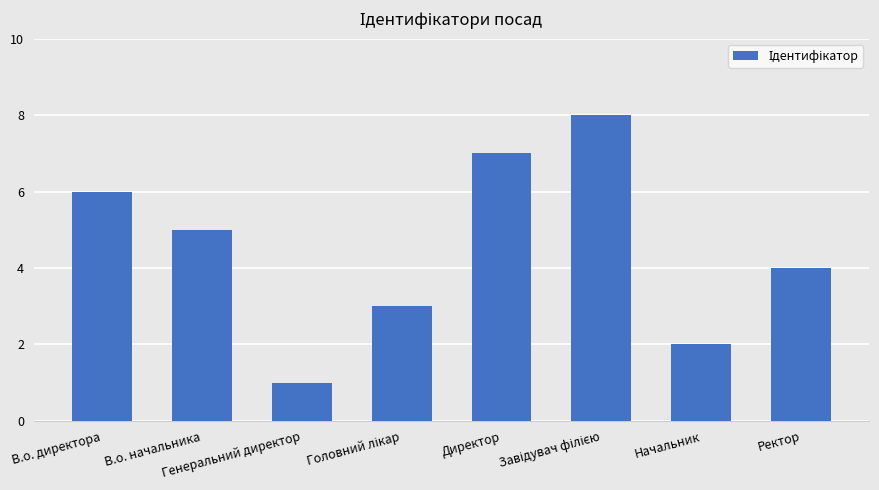

How many bars are there in total?

8